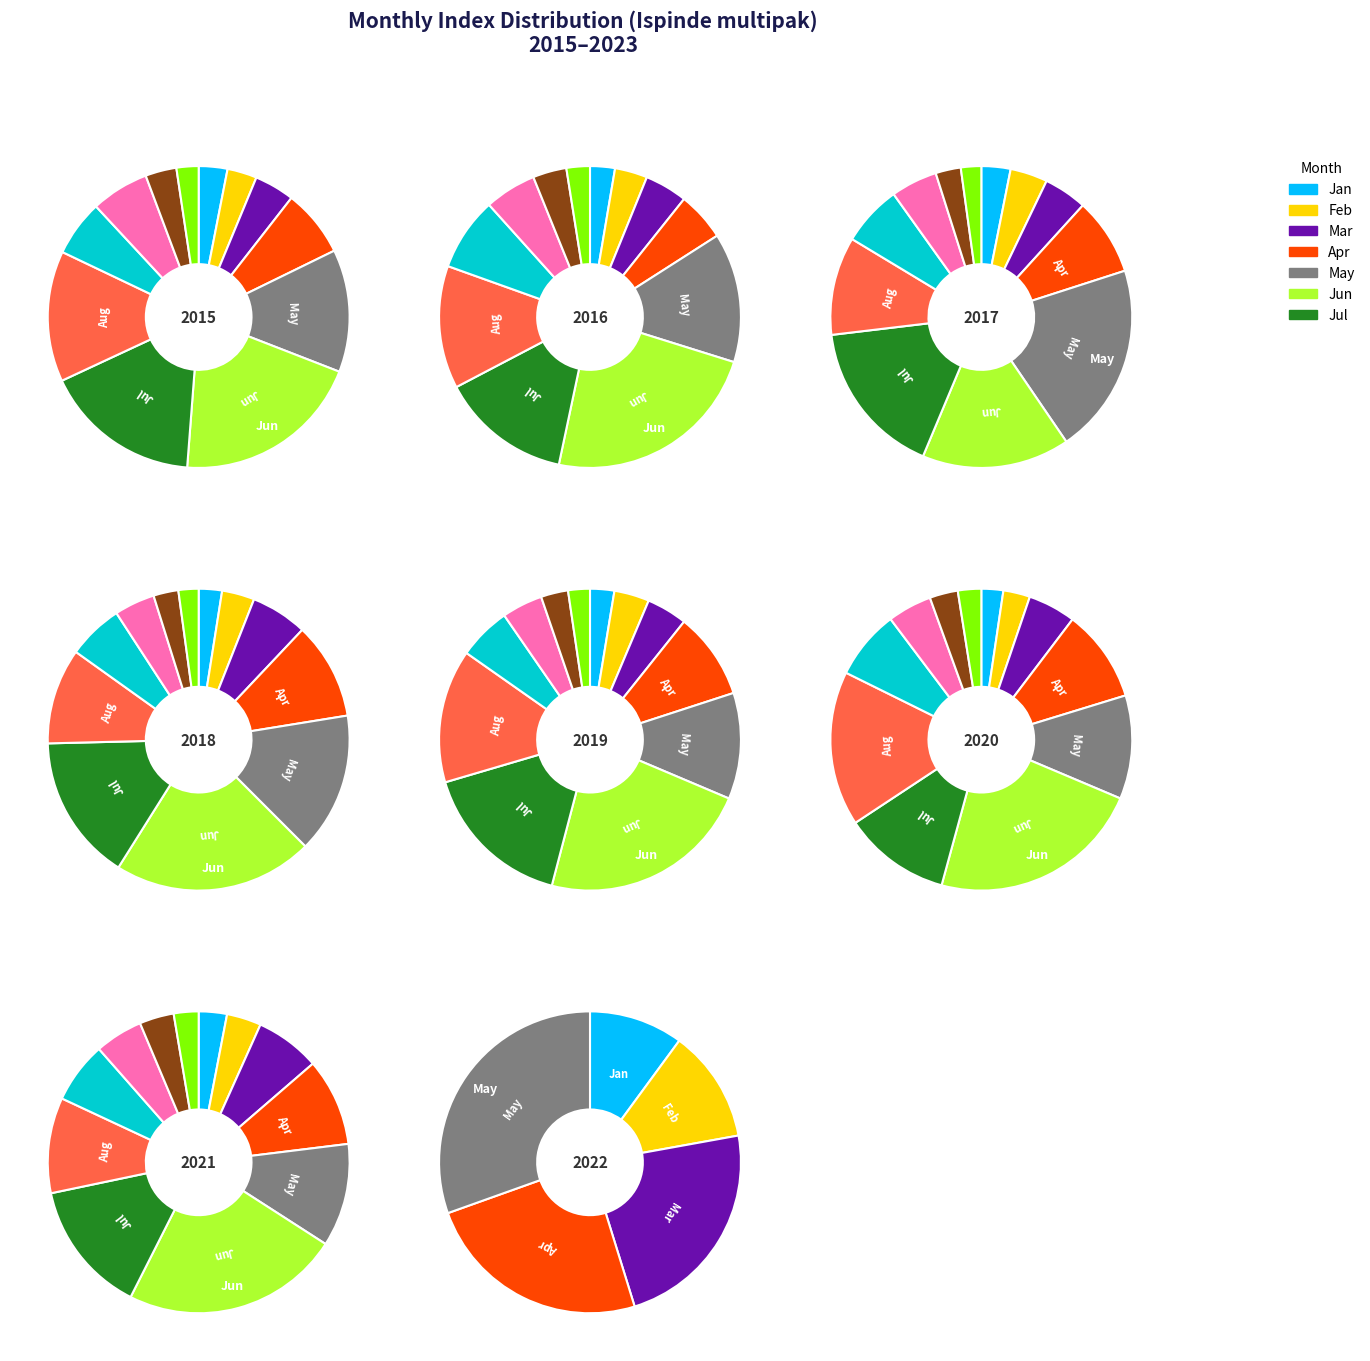

The 201501 slice represents 1% of the pie. True or false?

False